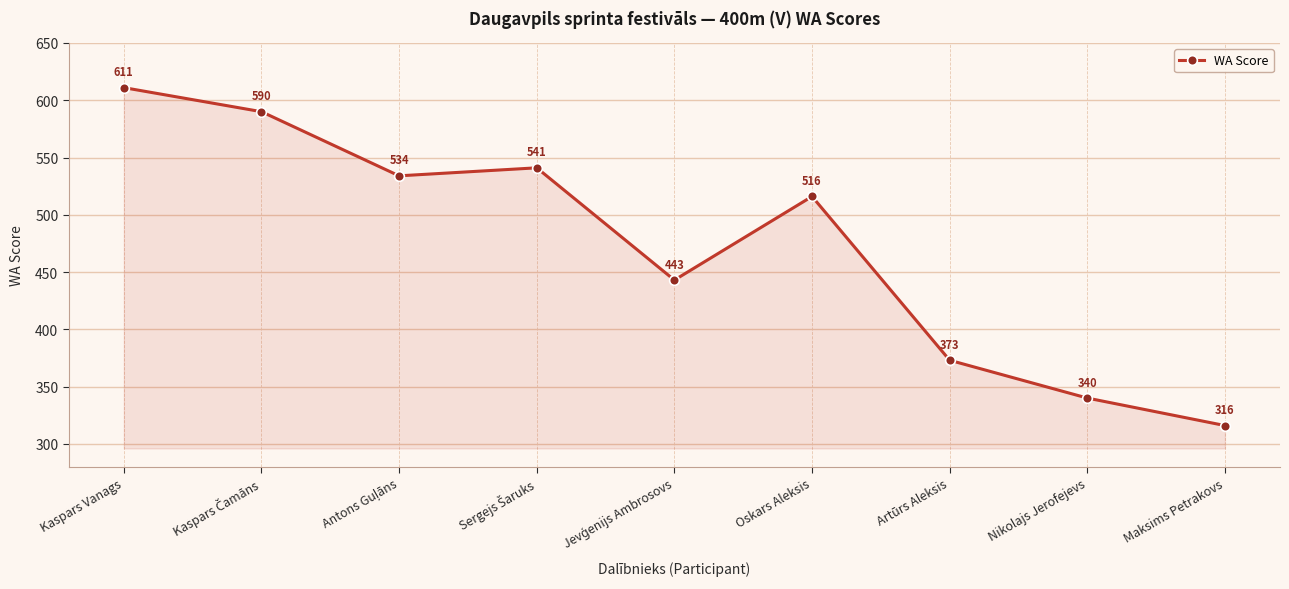

The chart shows a value of 516 at Oskars Aleksis. True or false?

True